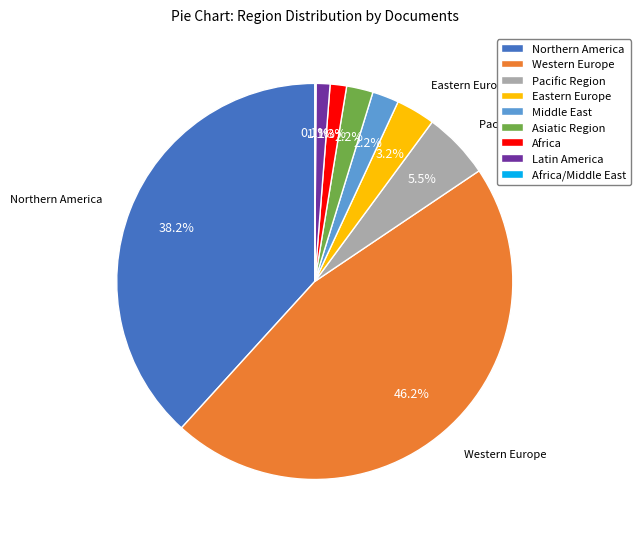

True or false: Northern America accounts for 24% of the total.

False